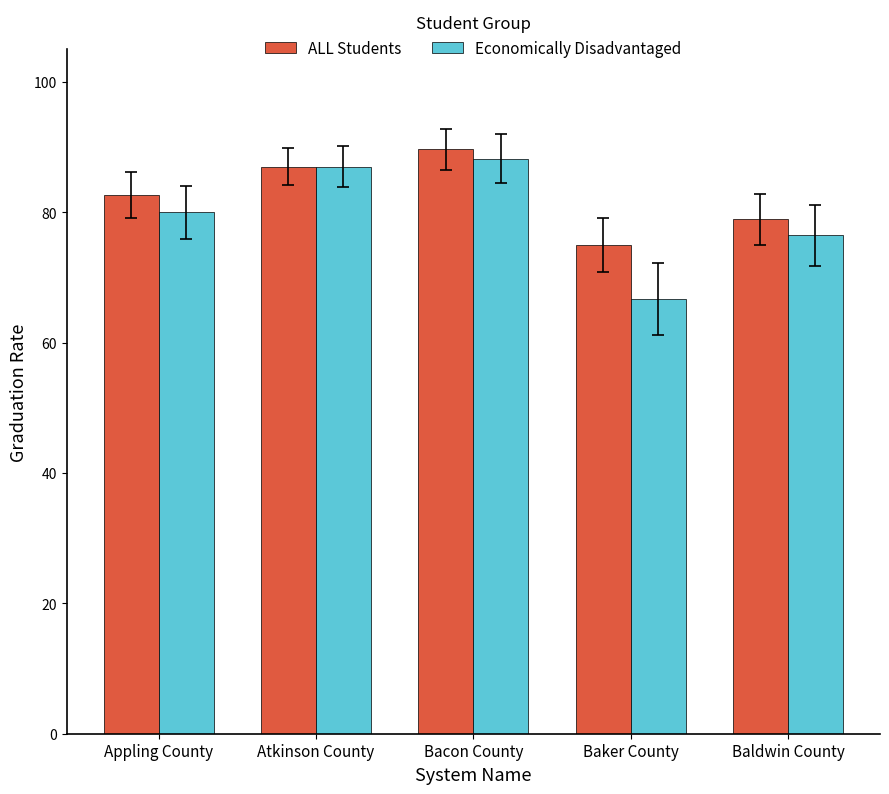

At Baker County, list the series in order from smallest to largest.

Economically Disadvantaged, ALL Students